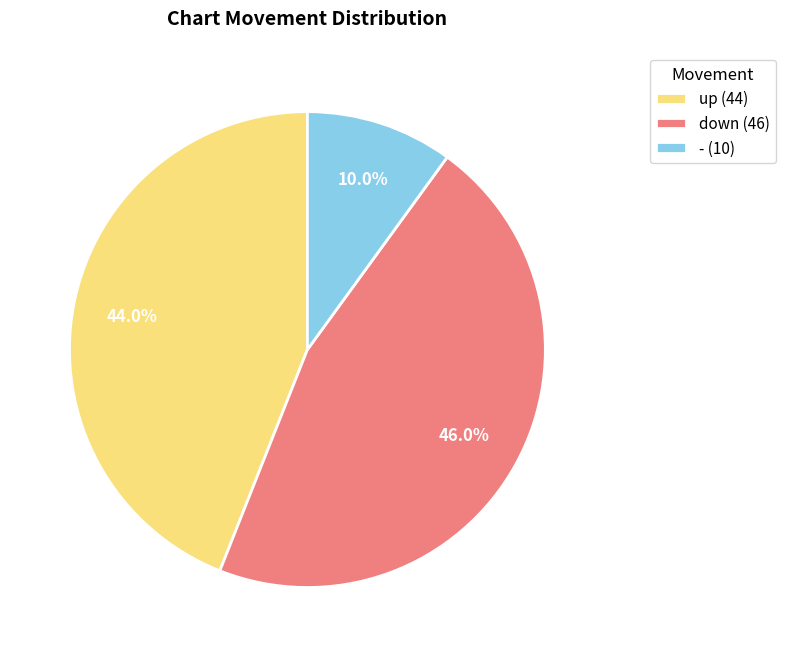

Is it true that - is 21% of the pie?

False